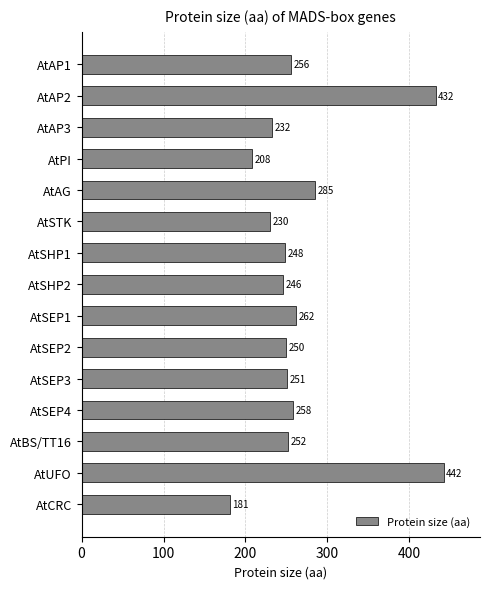

What is the difference between the maximum and second lowest values?

234